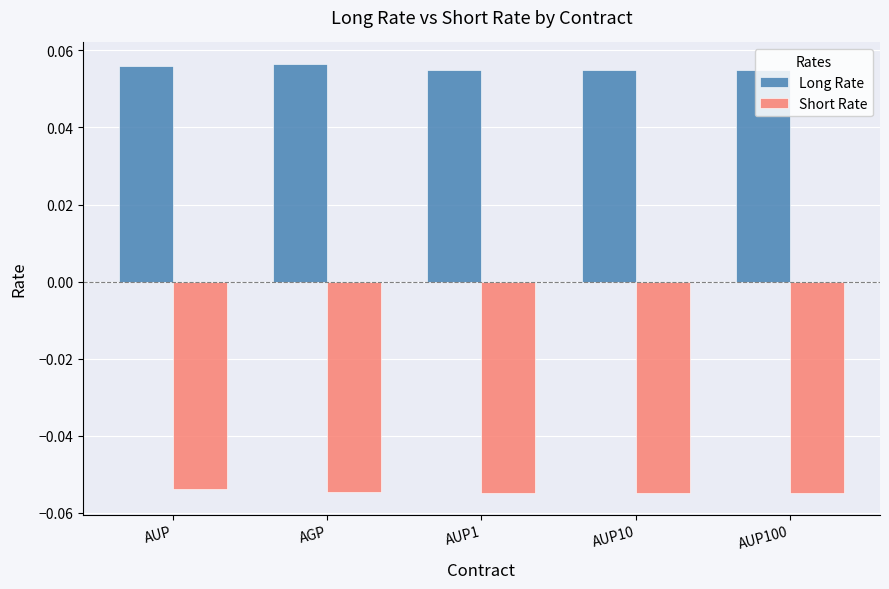

Which series has the largest total across all categories?

Long Rate